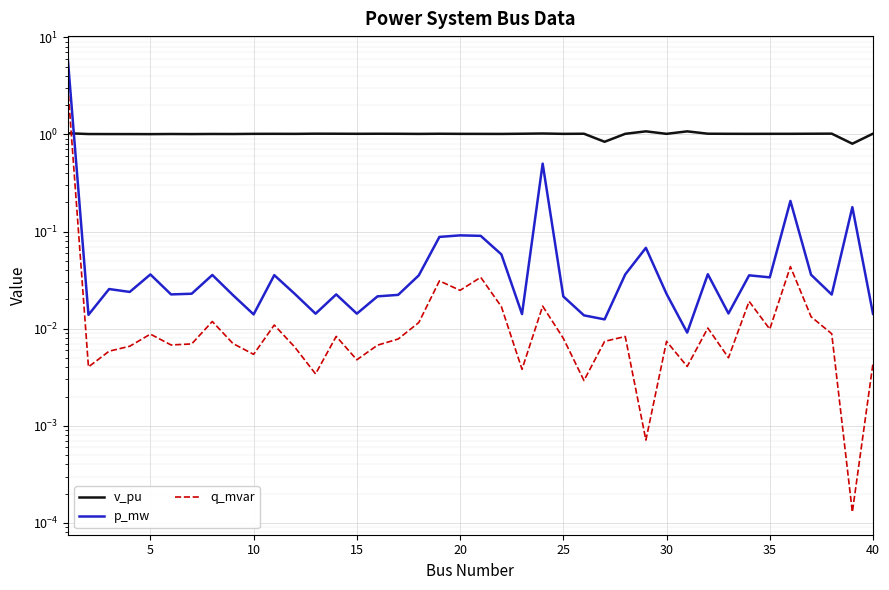

True or false: q_mvar and v_pu intersect in this chart.

True